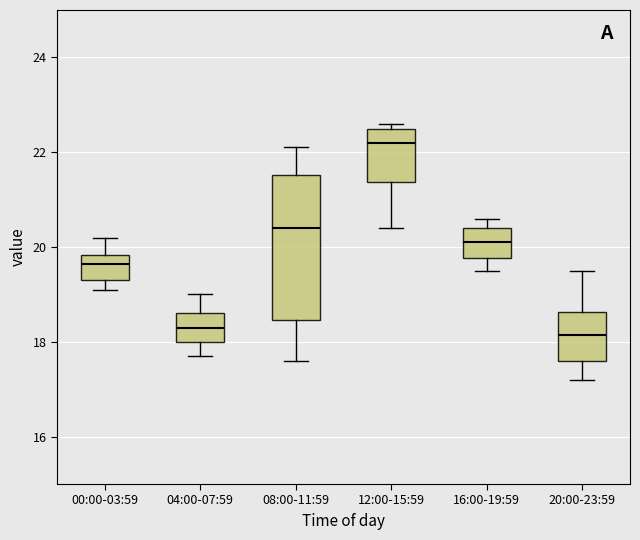

Reading left to right, transcribe this box plot: for each box, give where its median line is, the range the box spans, and where its two whiskers end, as read against the y-axis. The values are not printed on the chart, so give them approximately, as read against the axis.

00:00-03:59: median 19.6, box 19.4 to 19.8, whiskers 19.2 to 20.2
04:00-07:59: median 18.4, box 18.0 to 18.6, whiskers 17.8 to 19.0
08:00-11:59: median 20.4, box 18.4 to 21.6, whiskers 17.6 to 22.2
12:00-15:59: median 22.2, box 21.4 to 22.6, whiskers 20.4 to 22.6 (just above the box's upper edge)
16:00-19:59: median 20.2, box 19.8 to 20.4, whiskers 19.6 to 20.6
20:00-23:59: median 18.2, box 17.6 to 18.6, whiskers 17.2 to 19.6